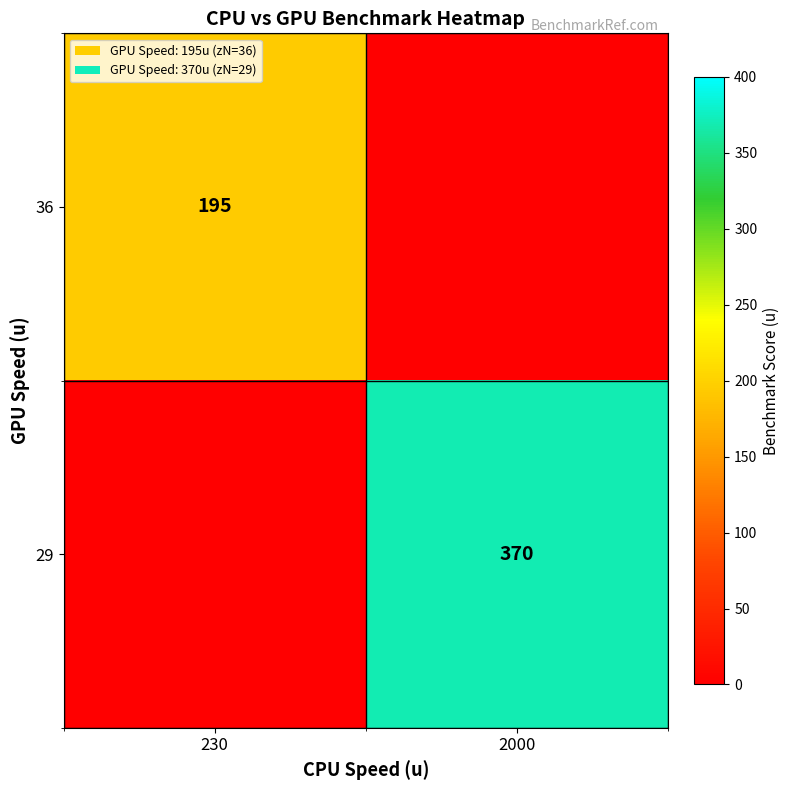

The 29 series shows 491.2 at 2000. True or false?

False